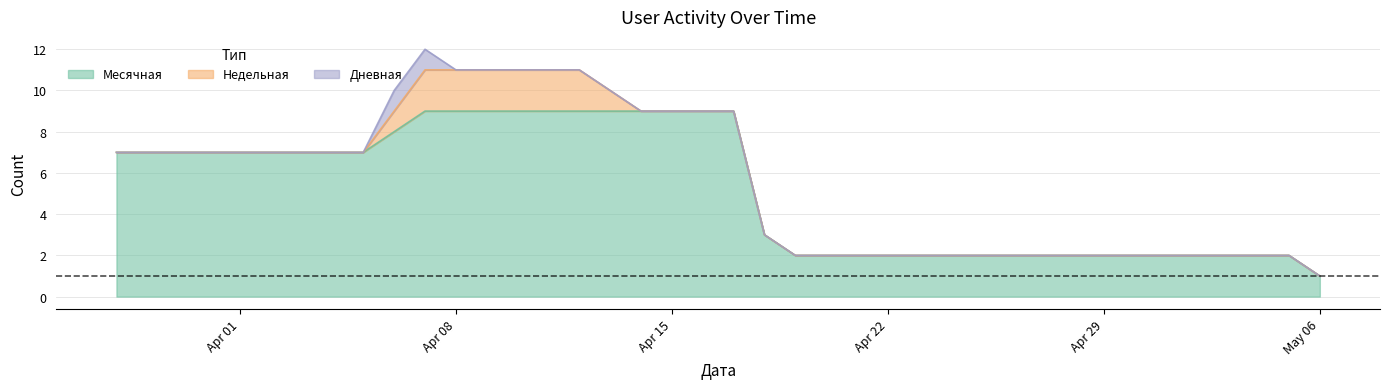

Between 2024-04-11 and 2024-03-31, which series saw the biggest shift?

Месячная